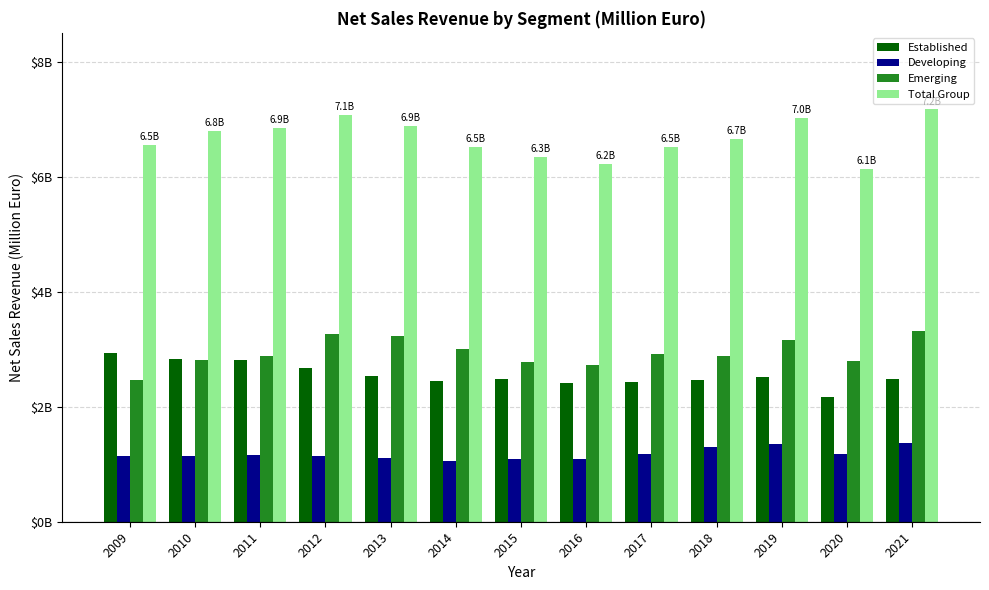

Which has a higher value, 2021 or 2016?

2021